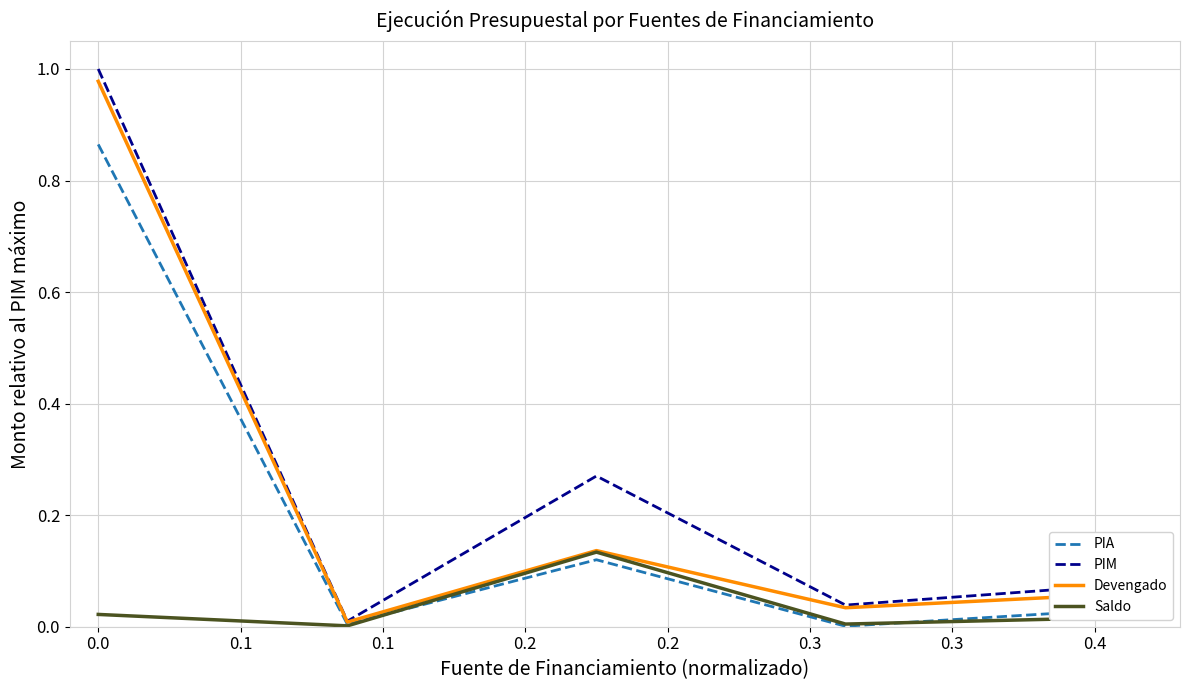

Which series has the widest spread of values?

PIM